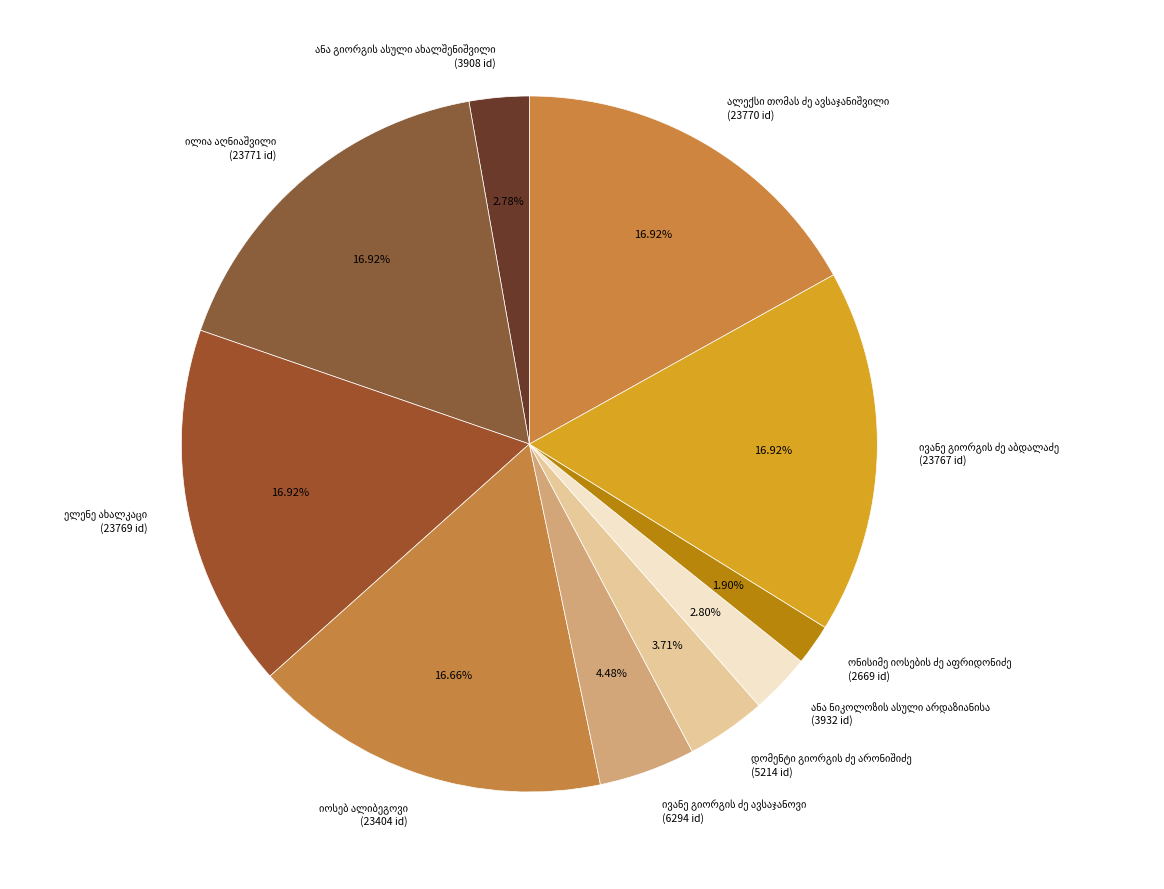

Is there any slice that represents more than half of the pie?

No